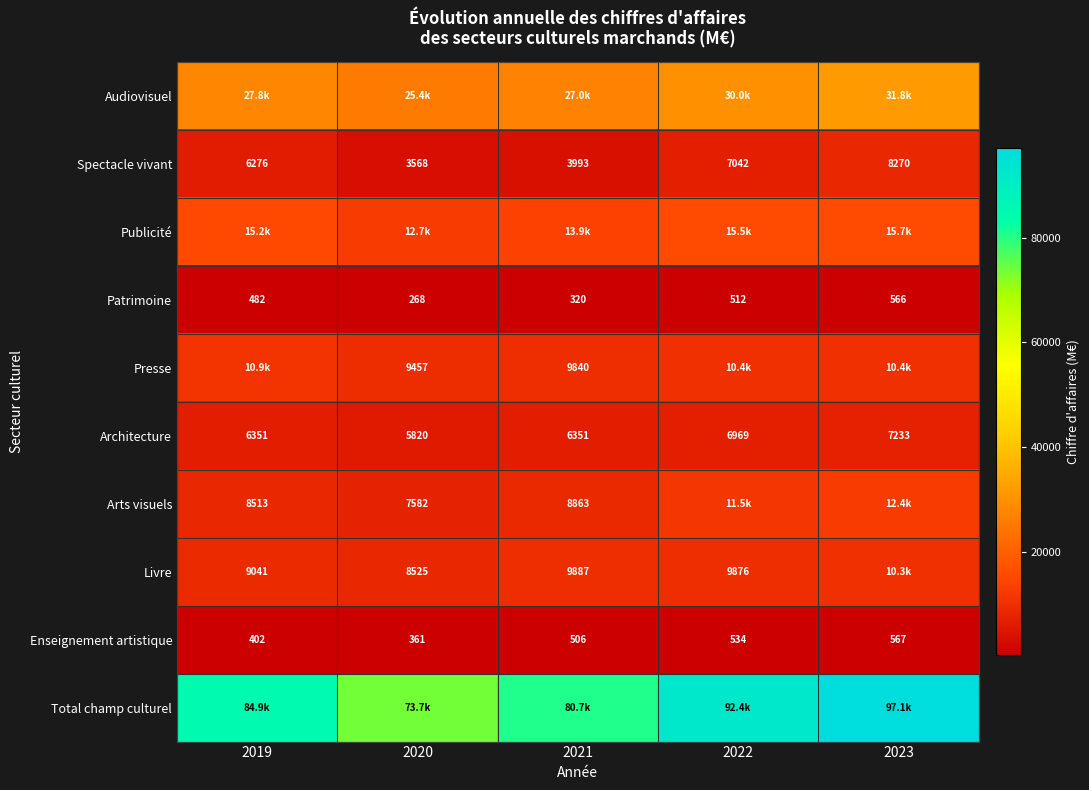

Is it true that Audiovisuel equals 31775.4 at 2023?

True